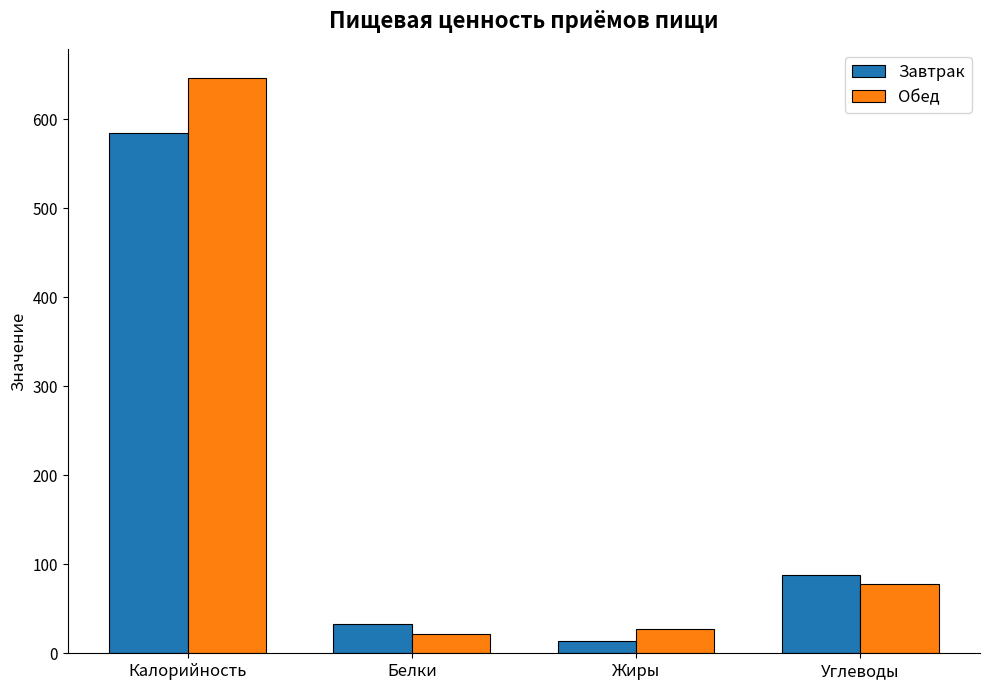

The Обед series shows 414.5 at Калорийность. True or false?

False